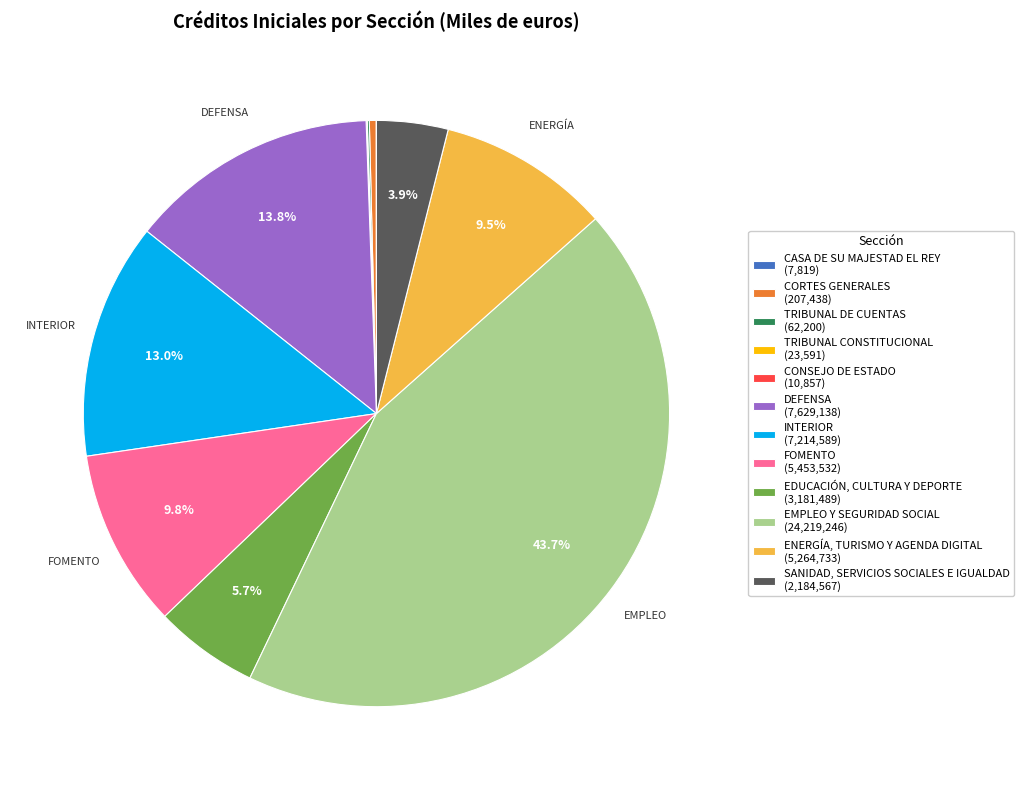

Approximately how many times larger is the value at FOMENTO (5,453,532) compared to DEFENSA (7,629,138)?

0.7